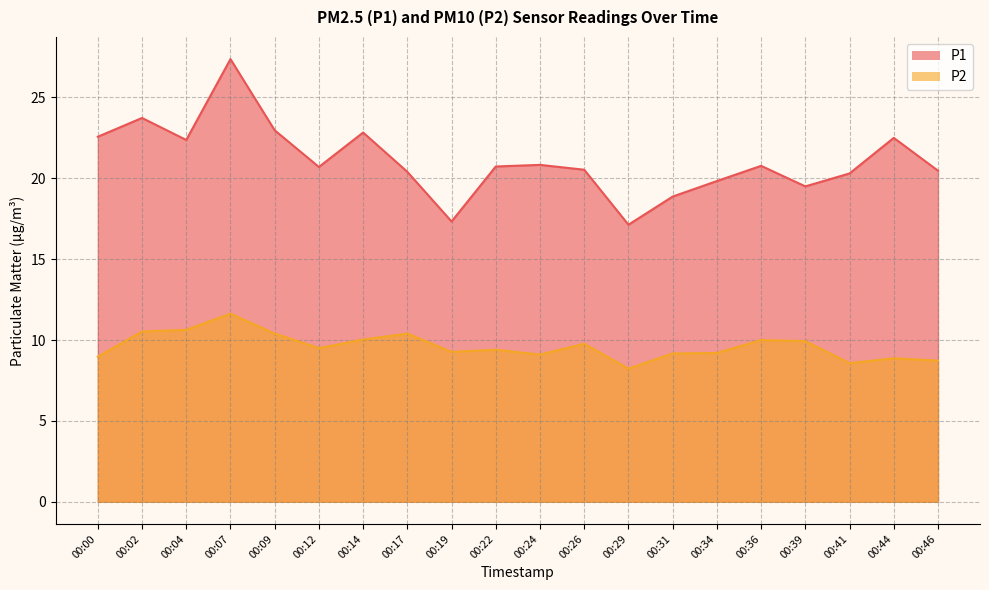

Which series has the largest range (max minus min)?

P1